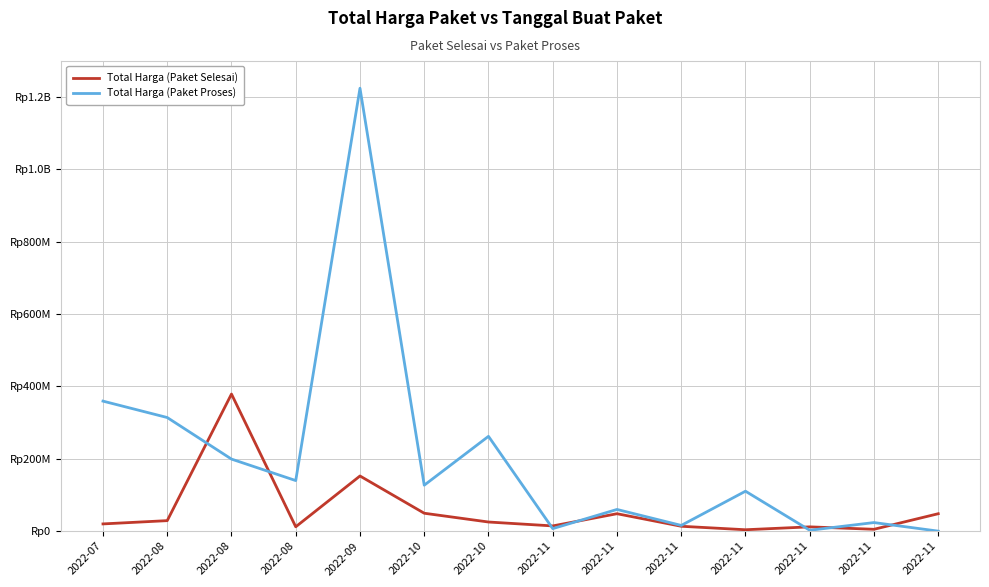

Reading left to right, transcribe all the data shown in this chart.

Total Harga (Paket Selesai): 2022-07=19950000	2022-08=29000000	2022-08=379075000	2022-08=12000000	2022-09=152477000	2022-10=49478000	2022-10=25200000	2022-11=14400000	2022-11=48140000	2022-11=13442000	2022-11=3825000	2022-11=11800000	2022-11=5093000	2022-11=48140000
Total Harga (Paket Proses): 2022-07=359500000	2022-08=314121780	2022-08=199200000	2022-08=139800000	2022-09=1224682000	2022-10=127000000	2022-10=262118150	2022-11=6936000	2022-11=59935000	2022-11=15787200	2022-11=110389990	2022-11=2395750	2022-11=23680800	2022-11=0